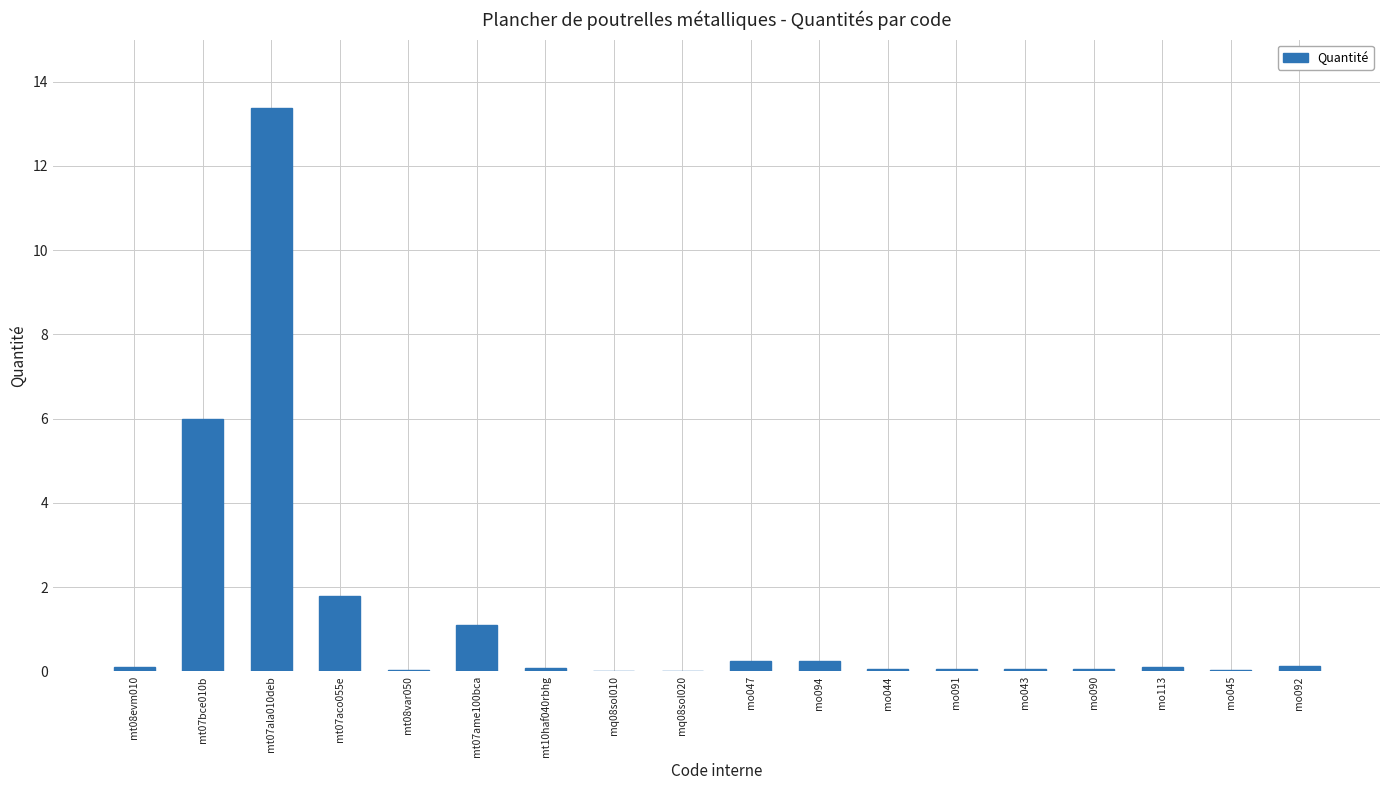

At which label is the value closest to 6?

mt07bce010b